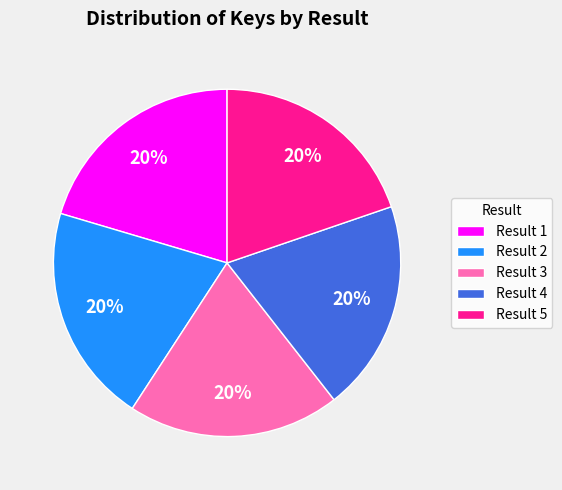

Approximately how many times larger is the value at Result 1 compared to Result 2?

1.0